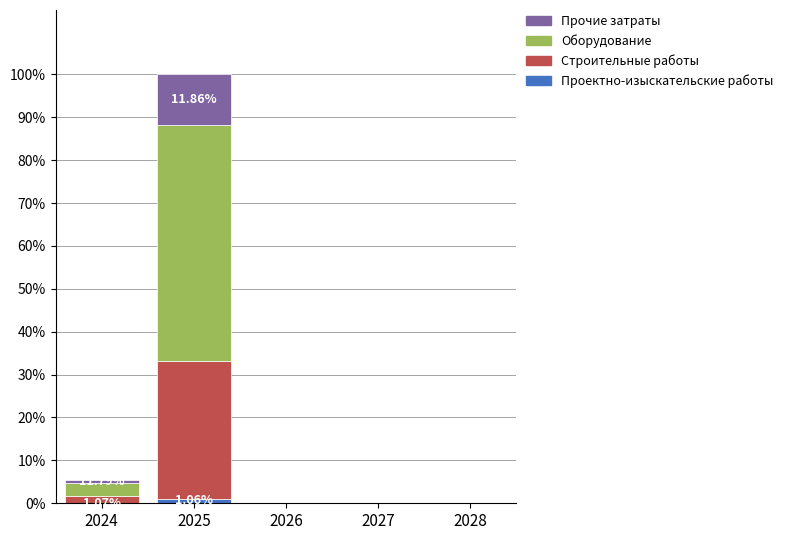

Are the bars grouped side by side (vs. stacked)?

No